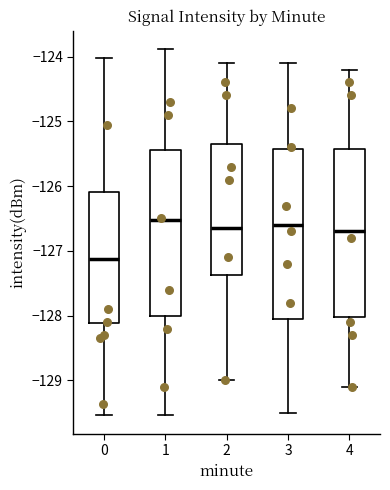

Reading left to right, read every box against the y-axis: the position of its median line, the range the box covers, and the ends of its whiskers. The values are not printed on the chart, so give them approximately, as read against the axis.

0: median -127.1, box -128.1 to -126.1, whiskers -129.5 to -124.0
1: median -126.5, box -128.0 to -125.4, whiskers -129.5 to -123.9
2: median -126.6, box -127.4 to -125.3, whiskers -129.0 to -124.1
3: median -126.6, box -128.0 to -125.4, whiskers -129.5 to -124.1
4: median -126.7, box -128.0 to -125.4, whiskers -129.1 to -124.2